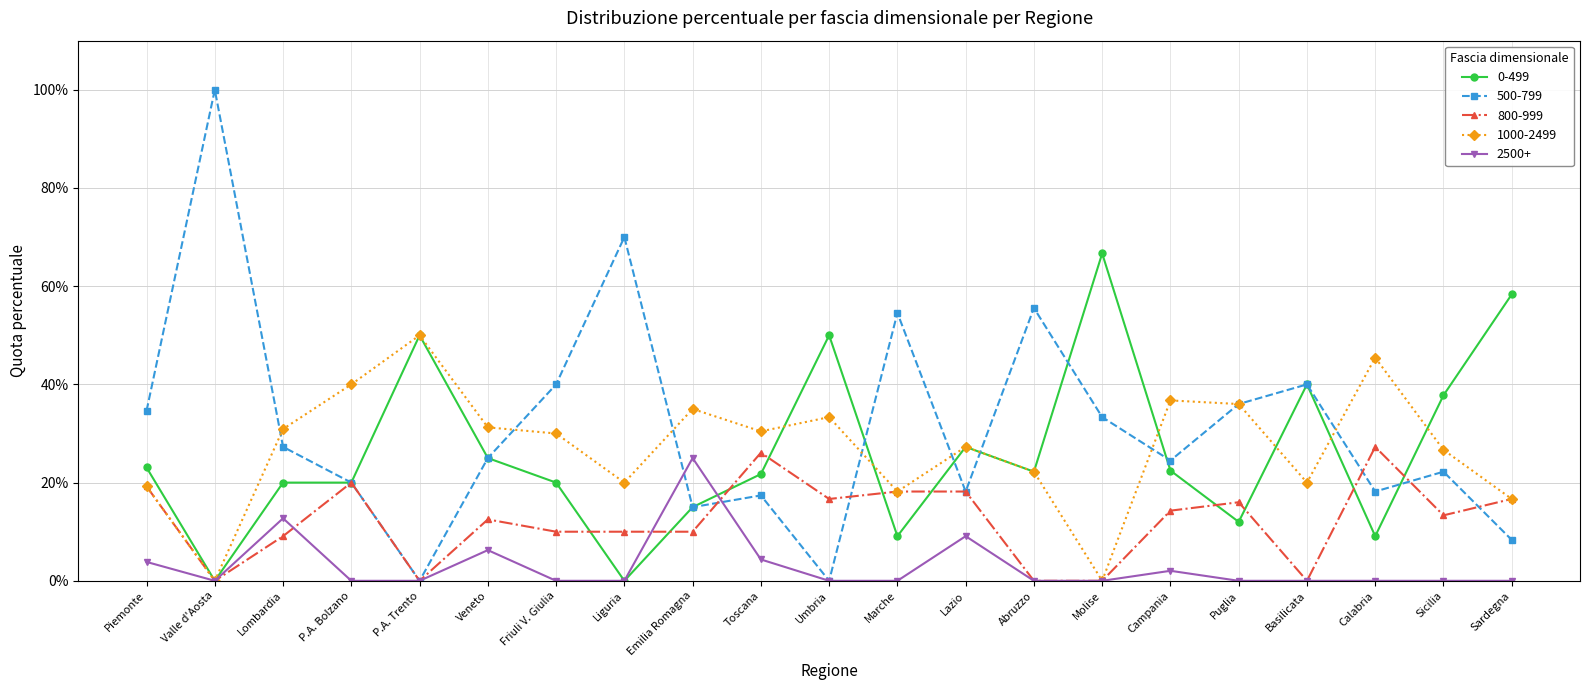

Which series has the widest spread of values?

500-799